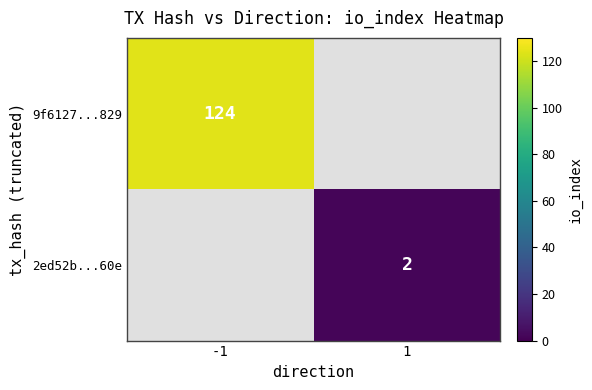

The 2ed52b...60e series shows 3 at 1. True or false?

False